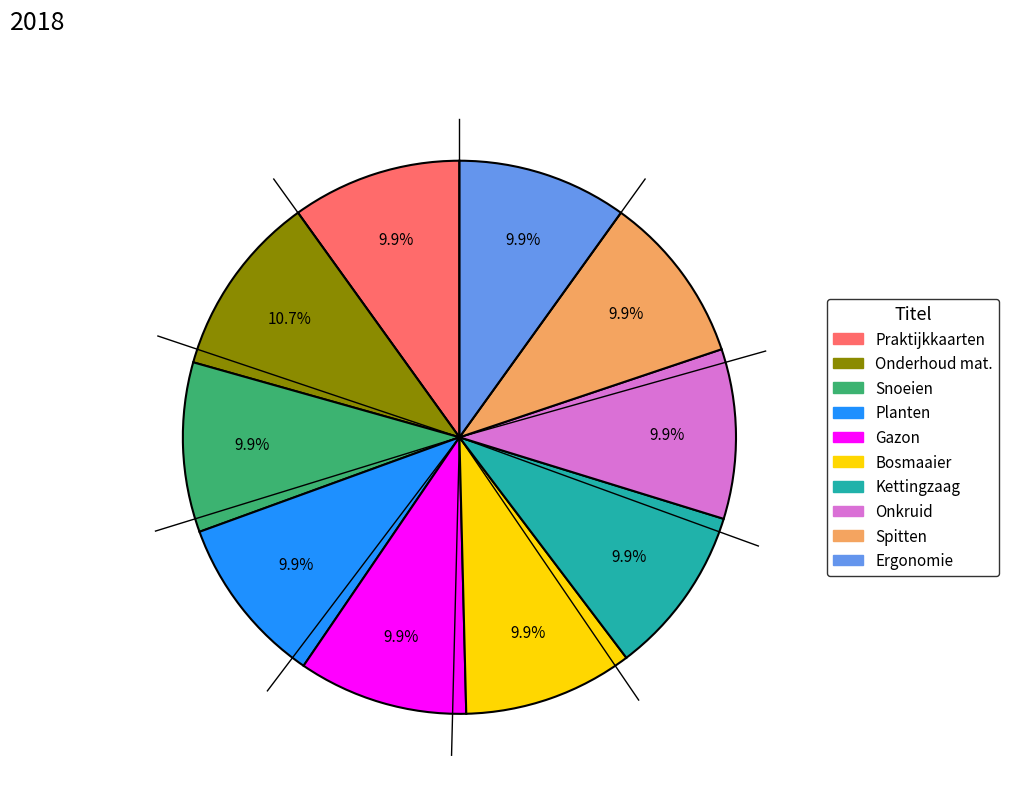

Is there a majority slice in this chart?

No